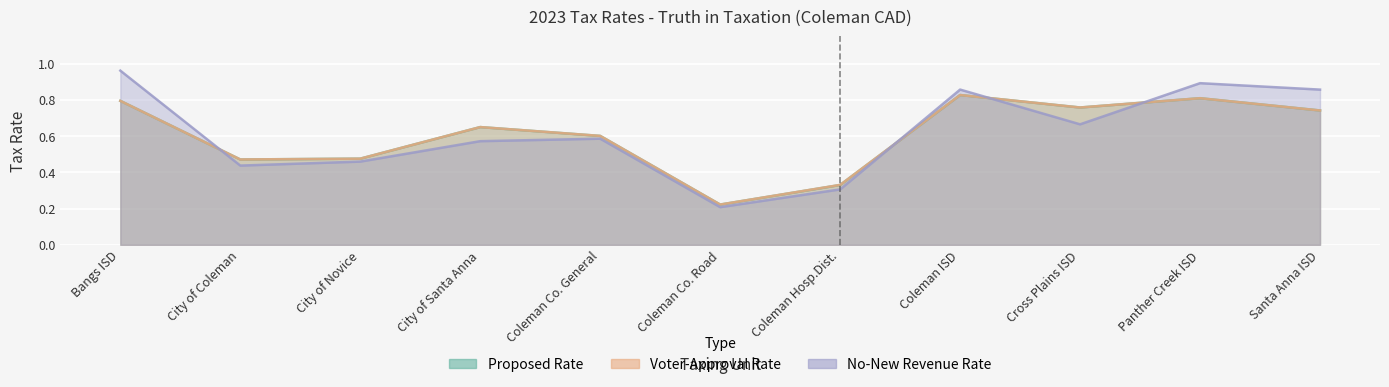

What is the minimum value shown in the chart?

0.2